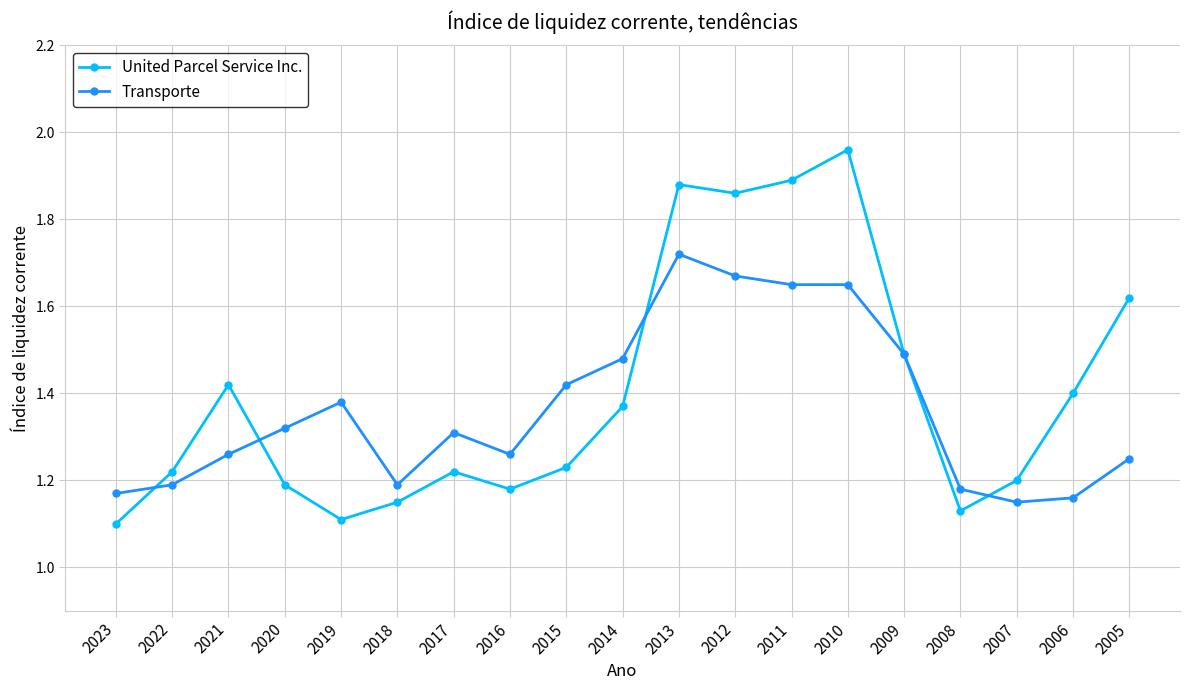

At which label does United Parcel Service Inc. reach its peak?

2010